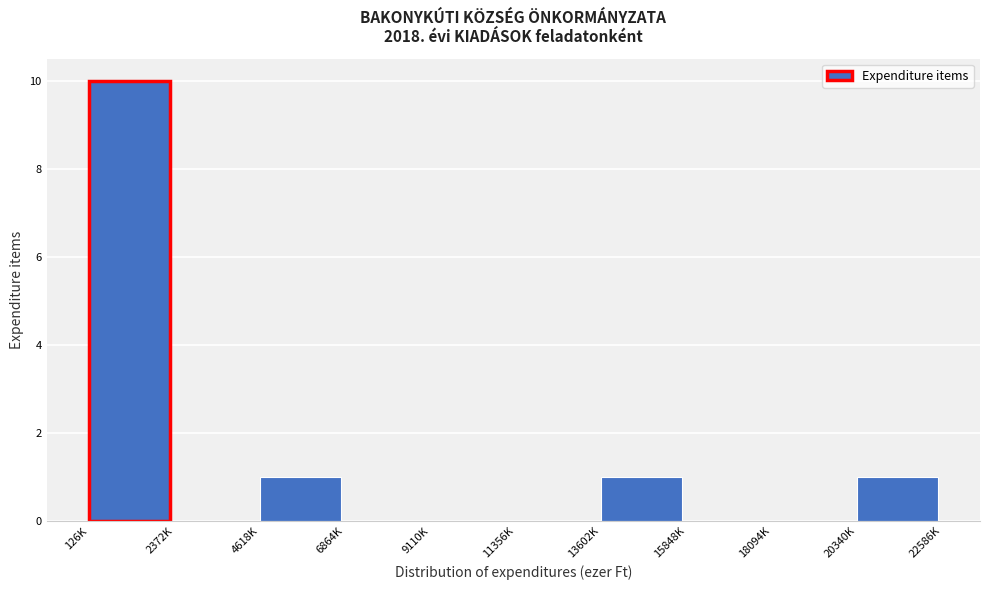

Reading left to right, extract all data points from this chart.

126K=10	2372K=0	4618K=1	6864K=0	9110K=0	11356K=0	13602K=1	15848K=0	18094K=0	20340K=1